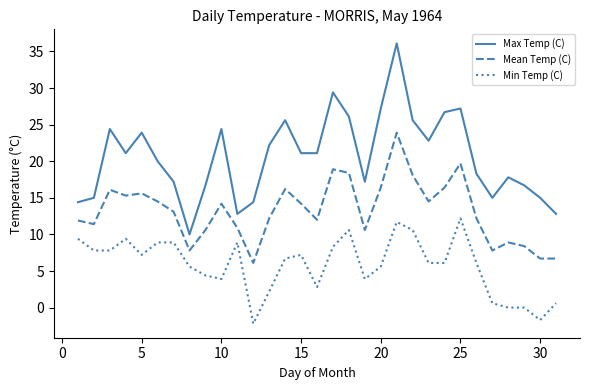

List the series in order of their overall mean, lowest first.

Min Temp (C), Mean Temp (C), Max Temp (C)